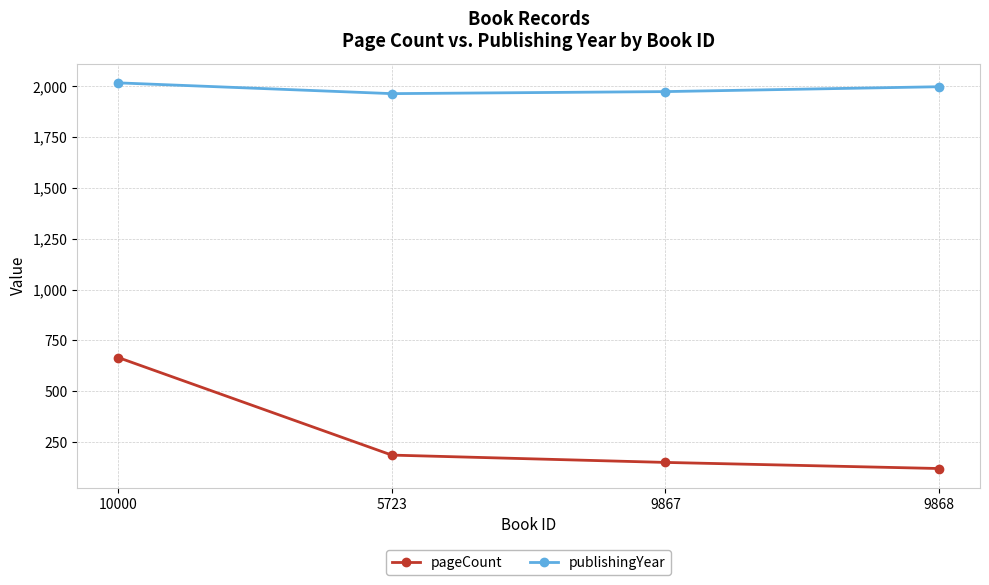

The pageCount series shows 994 at 10000. True or false?

False